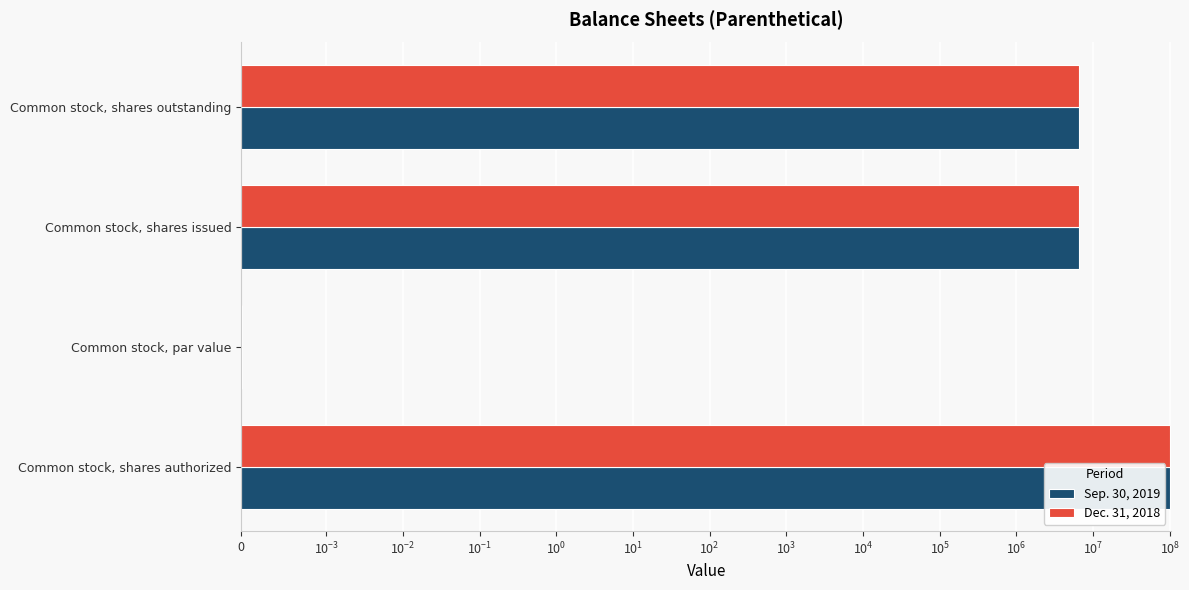

Which series has the largest total across all categories?

Sep. 30, 2019